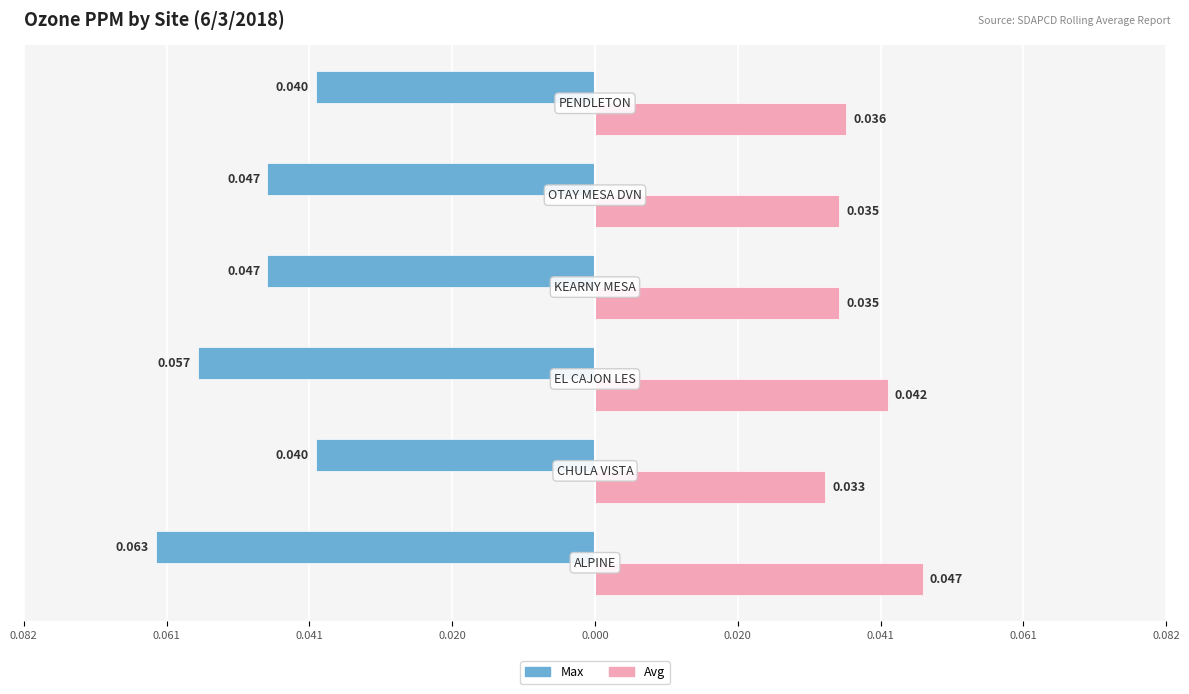

Reading left to right, what are all the values shown in this chart?

Max: -0.1	-0.0	-0.1	-0.0	-0.0	-0.0
Avg: 0.0	0.0	0.0	0.0	0.0	0.0